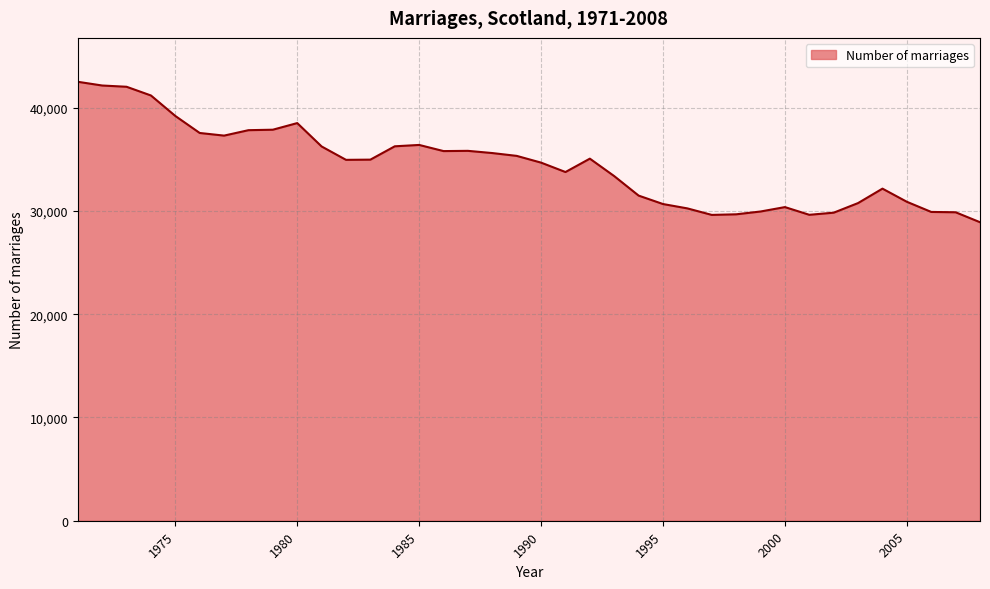

What is the difference between the maximum and minimum values?

13597